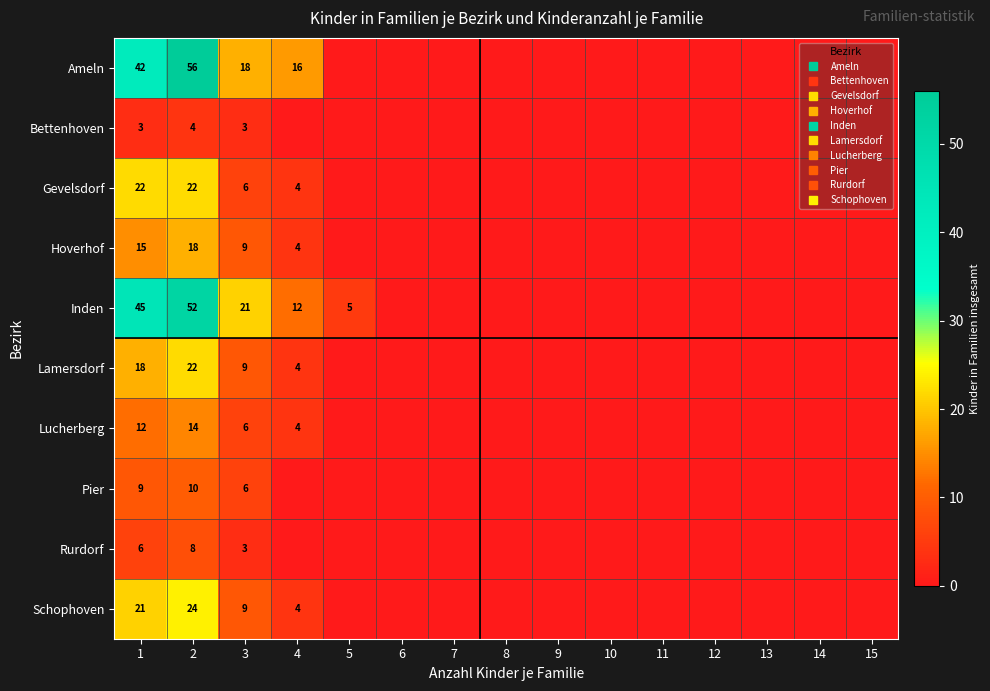

Is it true that Schophoven equals -12 at 15?

False